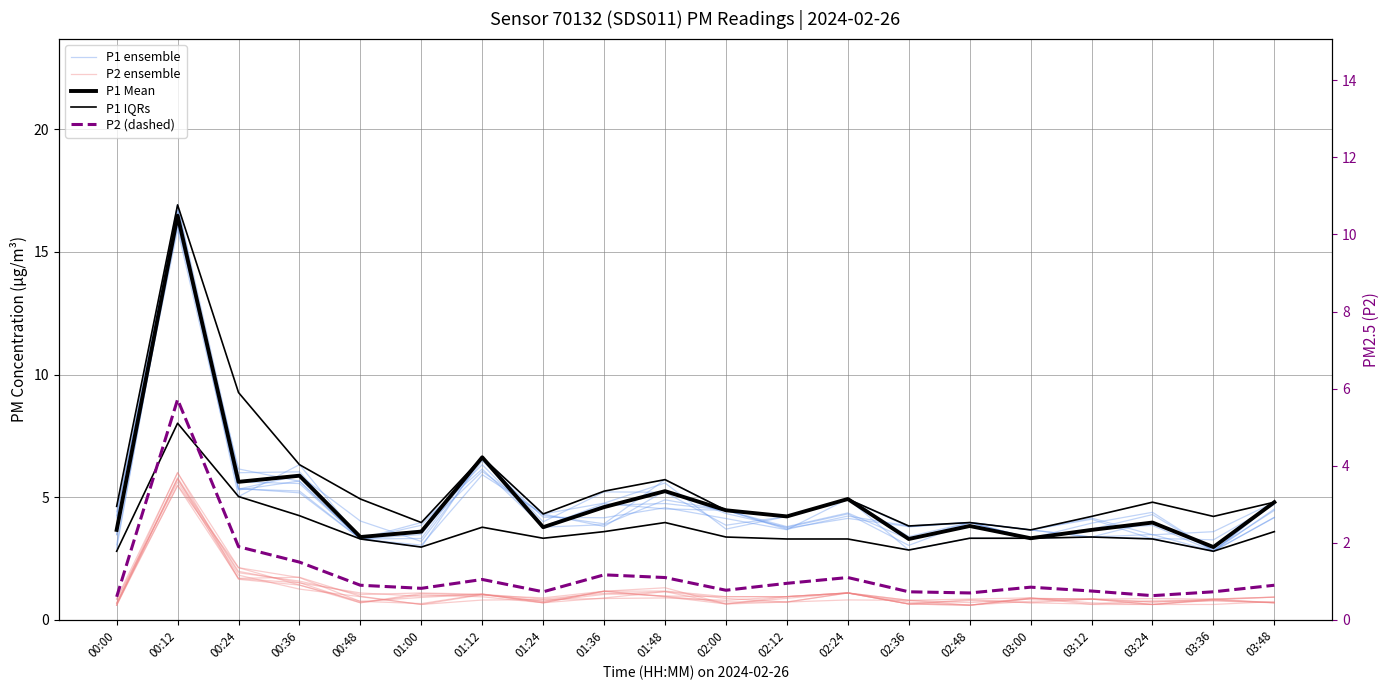

Where is P1 IQRs nearest to the value 10?

00:24